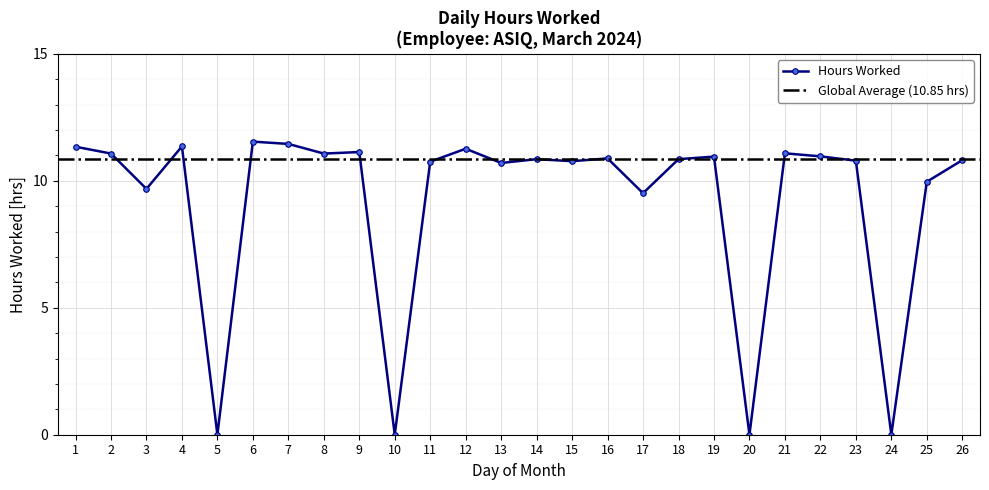

What is the sum of all values?

238.8